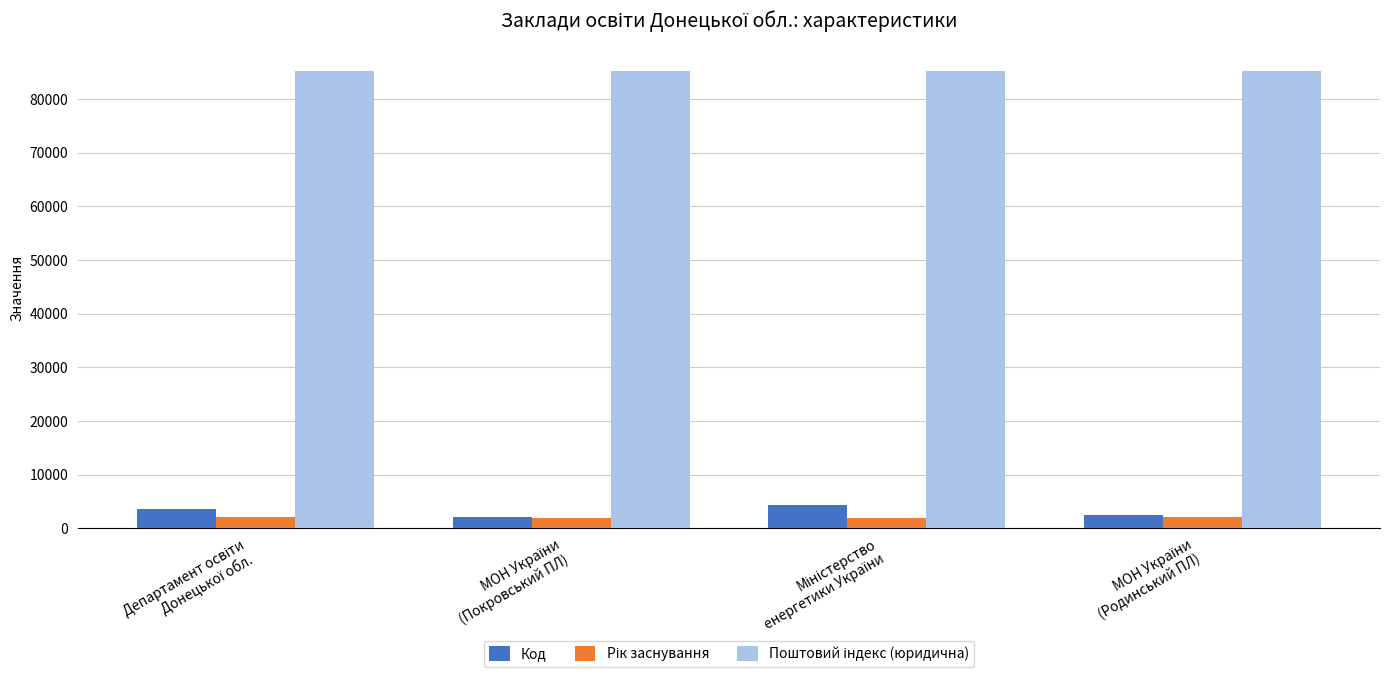

Which series has the largest range (max minus min)?

Код